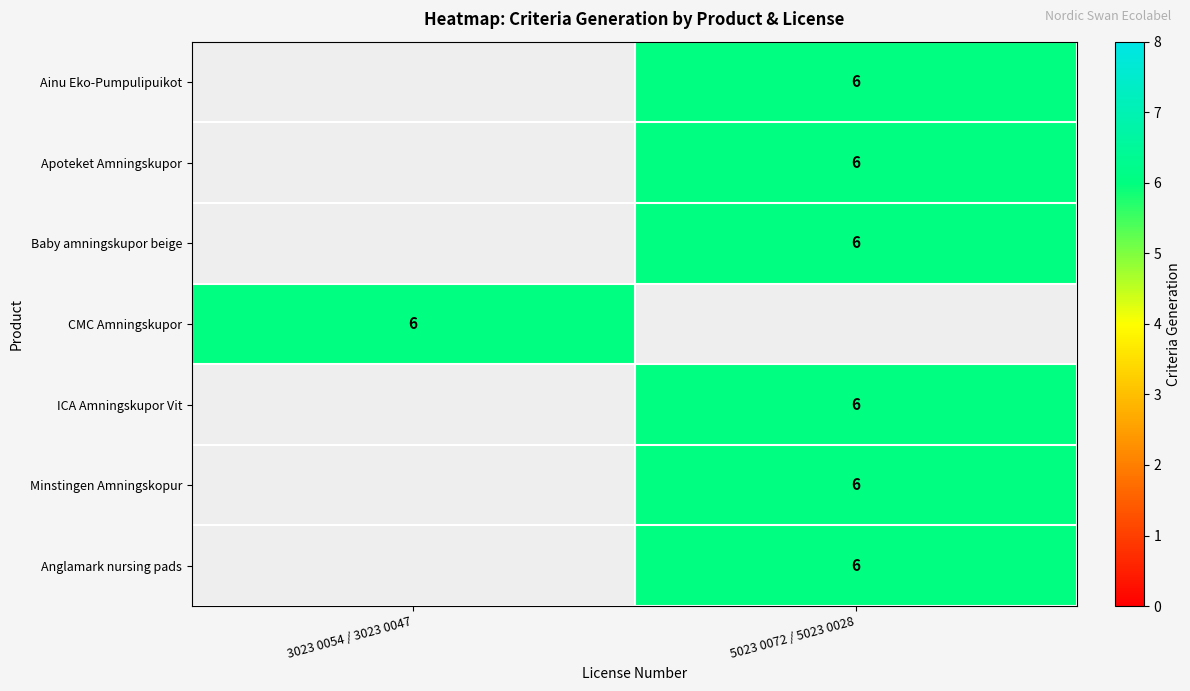

Is the value of CMC Amningskupor at 3023 0054 / 3023 0047 greater than the value of Anglamark nursing pads at 3023 0054 / 3023 0047?

No